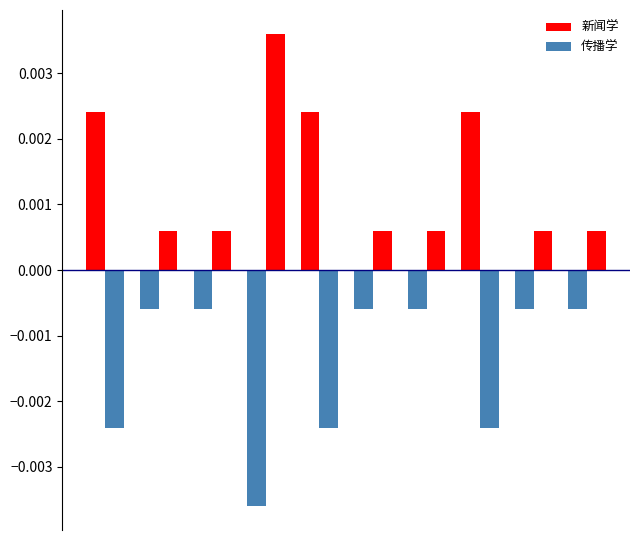

How many data points does each series have?

10